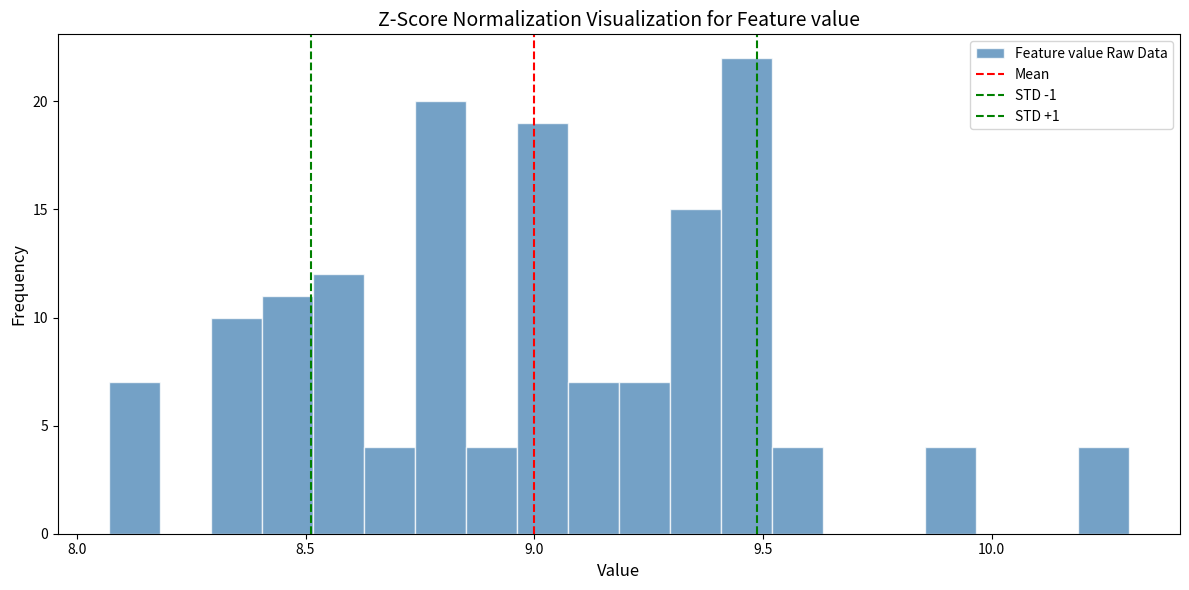

Around what value on the x-axis is the tallest bar? Give the approximate position of its centre, as read against the axis.

9.45